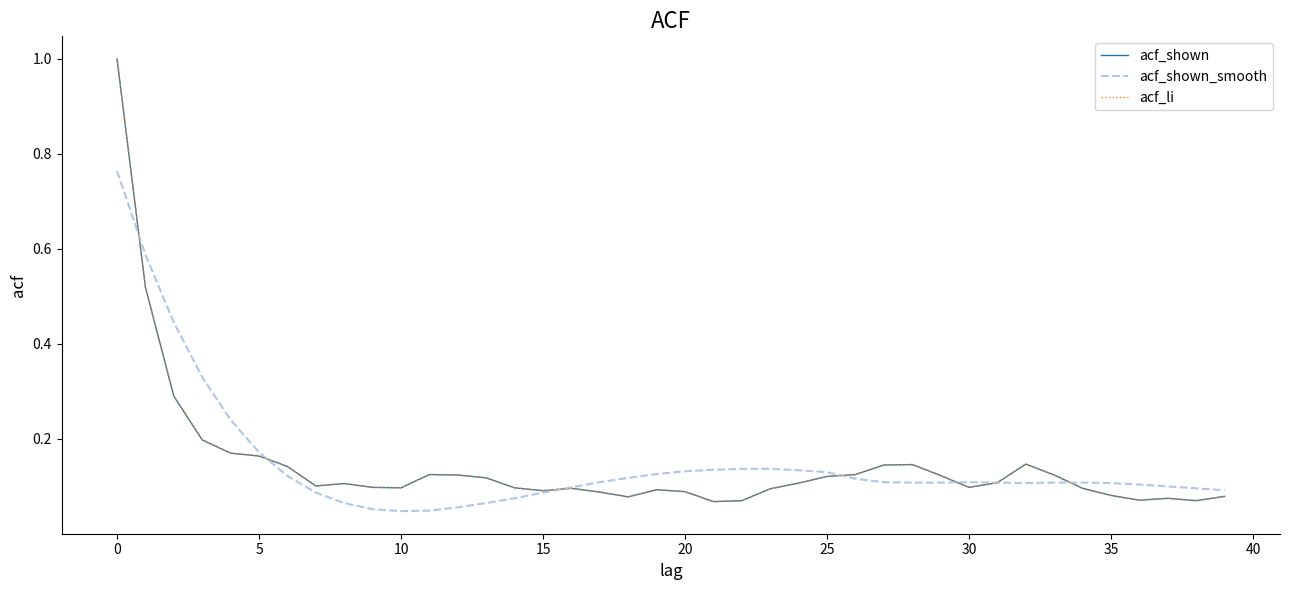

Does the chart have visible grid lines?

No